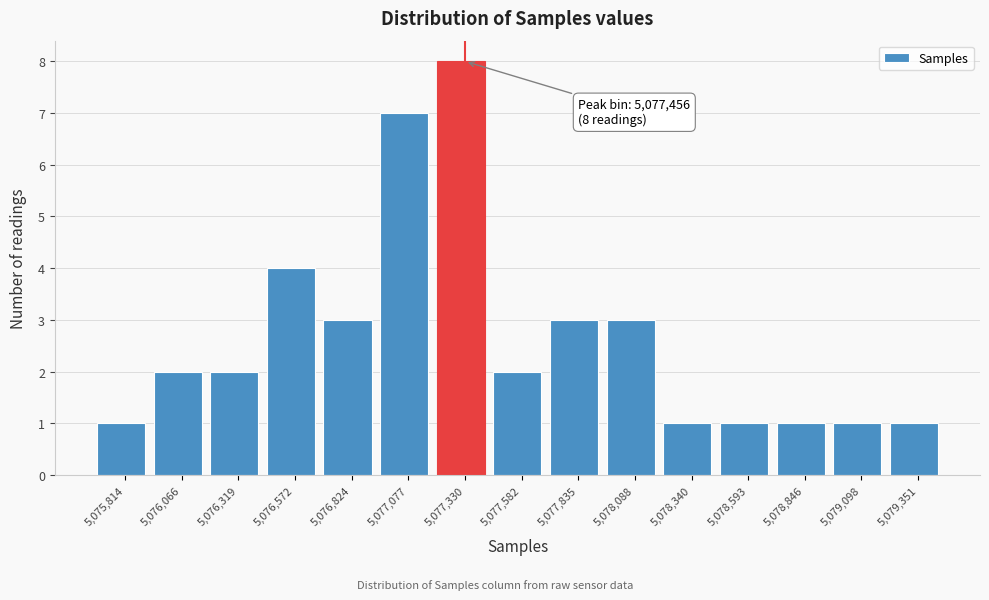

Reading left to right, transcribe all the data shown in this chart.

5,075,814=1	5,076,066=2	5,076,319=2	5,076,572=4	5,076,824=3	5,077,077=7	5,077,330=8	5,077,582=2	5,077,835=3	5,078,088=3	5,078,340=1	5,078,593=1	5,078,846=1	5,079,098=1	5,079,351=1